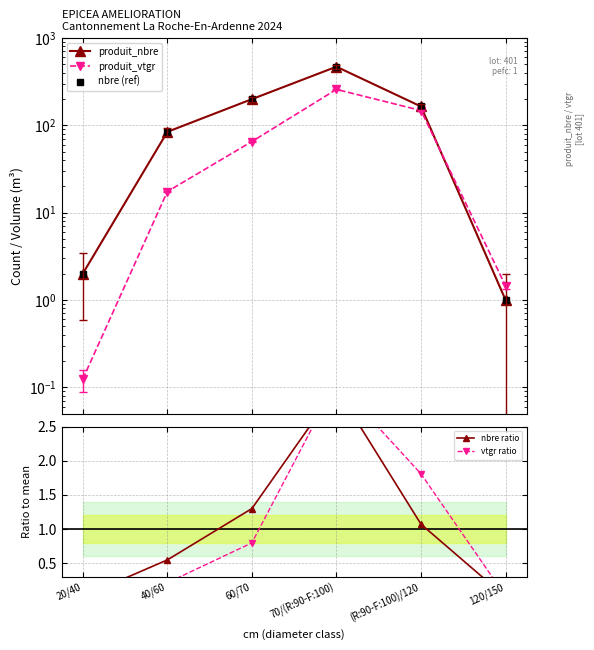

Reading left to right, transcribe all the data shown in this chart.

produit_nbre: 2.0	84.0	199.0	468.0	164.0	1.0
produit_vtgr: 0.1	17.4	65.1	257.4	147.4	1.5
nbre (ref): 2.0	84.0	199.0	468.0	164.0	1.0
nbre ratio: 0.0	0.5	1.3	3.1	1.1	0.0
vtgr ratio: 0.0	0.2	0.8	3.2	1.8	0.0